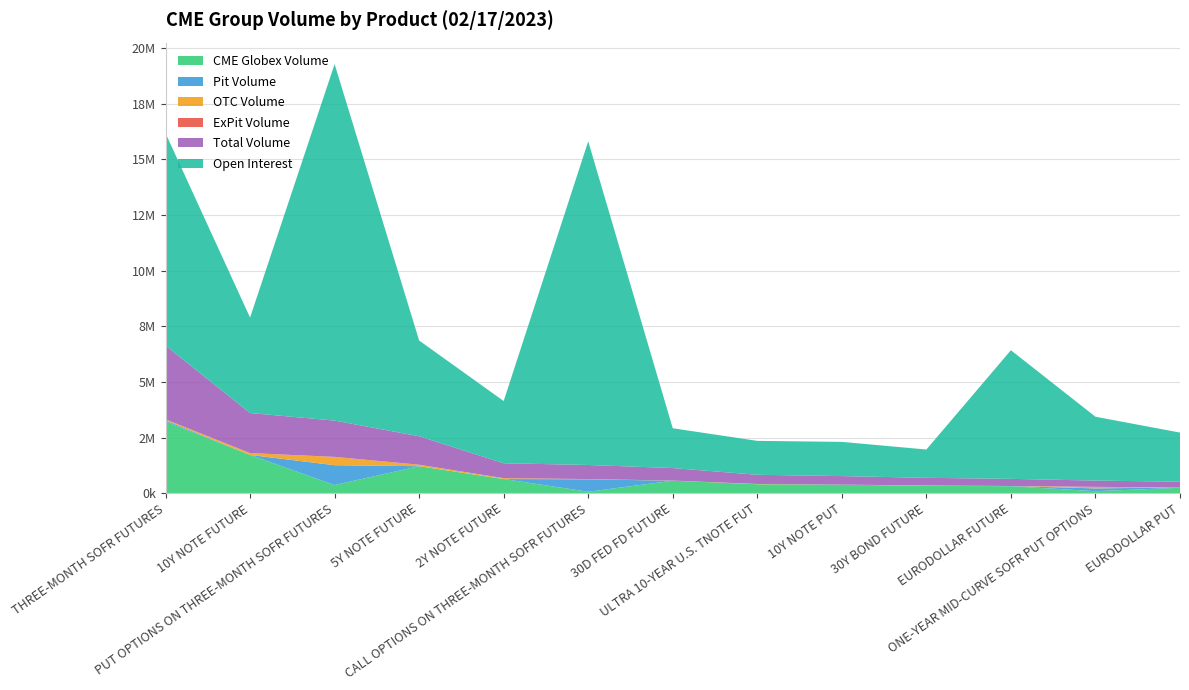

Reading left to right, extract all data points from this chart.

CME Globex Volume: THREE-MONTH SOFR FUTURES=3218563	10Y NOTE FUTURE=1717087	PUT OPTIONS ON THREE-MONTH SOFR FUTURES=363947	5Y NOTE FUTURE=1210648	2Y NOTE FUTURE=635542	CALL OPTIONS ON THREE-MONTH SOFR FUTURES=62395	30D FED FD FUTURE=559161	ULTRA 10-YEAR U.S. TNOTE FUT=401284	10Y NOTE PUT=382991	30Y BOND FUTURE=329593	EURODOLLAR FUTURE=312527	ONE-YEAR MID-CURVE SOFR PUT OPTIONS=87526	EURODOLLAR PUT=242649
Pit Volume: THREE-MONTH SOFR FUTURES=54261	10Y NOTE FUTURE=0	PUT OPTIONS ON THREE-MONTH SOFR FUTURES=892277	5Y NOTE FUTURE=0	2Y NOTE FUTURE=0	CALL OPTIONS ON THREE-MONTH SOFR FUTURES=560644	30D FED FD FUTURE=0	ULTRA 10-YEAR U.S. TNOTE FUT=0	10Y NOTE PUT=0	30Y BOND FUTURE=0	EURODOLLAR FUTURE=8581	ONE-YEAR MID-CURVE SOFR PUT OPTIONS=125888	EURODOLLAR PUT=14000
OTC Volume: THREE-MONTH SOFR FUTURES=44768	10Y NOTE FUTURE=83520	PUT OPTIONS ON THREE-MONTH SOFR FUTURES=374000	5Y NOTE FUTURE=67638	2Y NOTE FUTURE=36210	CALL OPTIONS ON THREE-MONTH SOFR FUTURES=10000	30D FED FD FUTURE=4960	ULTRA 10-YEAR U.S. TNOTE FUT=11423	10Y NOTE PUT=0	30Y BOND FUTURE=14992	EURODOLLAR FUTURE=0	ONE-YEAR MID-CURVE SOFR PUT OPTIONS=69000	EURODOLLAR PUT=0
ExPit Volume: THREE-MONTH SOFR FUTURES=0	10Y NOTE FUTURE=0	PUT OPTIONS ON THREE-MONTH SOFR FUTURES=0	5Y NOTE FUTURE=0	2Y NOTE FUTURE=0	CALL OPTIONS ON THREE-MONTH SOFR FUTURES=0	30D FED FD FUTURE=0	ULTRA 10-YEAR U.S. TNOTE FUT=0	10Y NOTE PUT=0	30Y BOND FUTURE=0	EURODOLLAR FUTURE=0	ONE-YEAR MID-CURVE SOFR PUT OPTIONS=0	EURODOLLAR PUT=0
Total Volume: THREE-MONTH SOFR FUTURES=3317592	10Y NOTE FUTURE=1800607	PUT OPTIONS ON THREE-MONTH SOFR FUTURES=1630224	5Y NOTE FUTURE=1278286	2Y NOTE FUTURE=671752	CALL OPTIONS ON THREE-MONTH SOFR FUTURES=633039	30D FED FD FUTURE=564121	ULTRA 10-YEAR U.S. TNOTE FUT=412707	10Y NOTE PUT=382991	30Y BOND FUTURE=344585	EURODOLLAR FUTURE=321108	ONE-YEAR MID-CURVE SOFR PUT OPTIONS=282414	EURODOLLAR PUT=256649
Open Interest: THREE-MONTH SOFR FUTURES=9540839	10Y NOTE FUTURE=4289882	PUT OPTIONS ON THREE-MONTH SOFR FUTURES=16021173	5Y NOTE FUTURE=4302718	2Y NOTE FUTURE=2796086	CALL OPTIONS ON THREE-MONTH SOFR FUTURES=14545499	30D FED FD FUTURE=1787678	ULTRA 10-YEAR U.S. TNOTE FUT=1523729	10Y NOTE PUT=1537581	30Y BOND FUTURE=1270990	EURODOLLAR FUTURE=5780317	ONE-YEAR MID-CURVE SOFR PUT OPTIONS=2868723	EURODOLLAR PUT=2208420